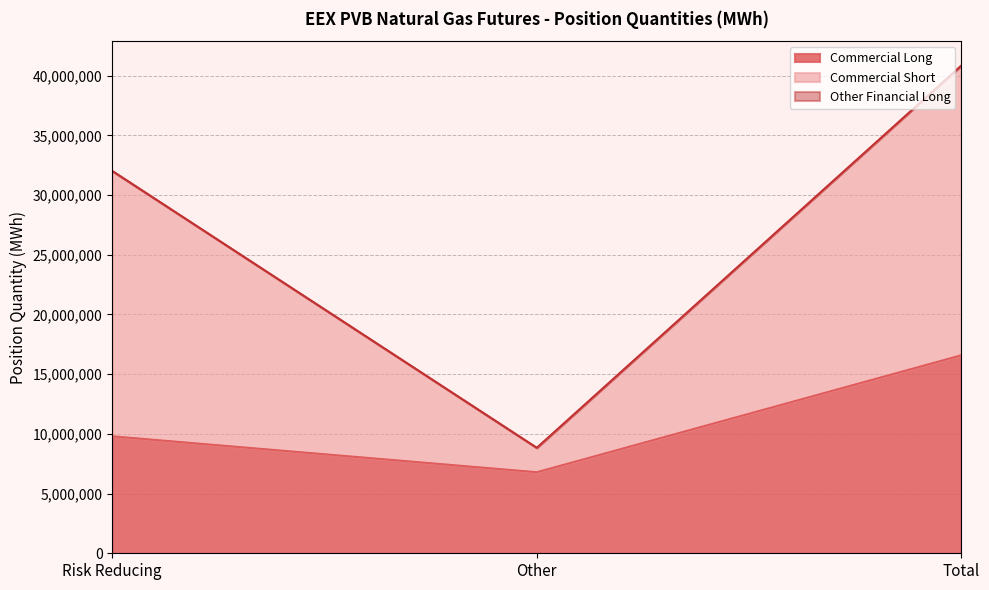

What is the label of the 2nd point from the left?

Other